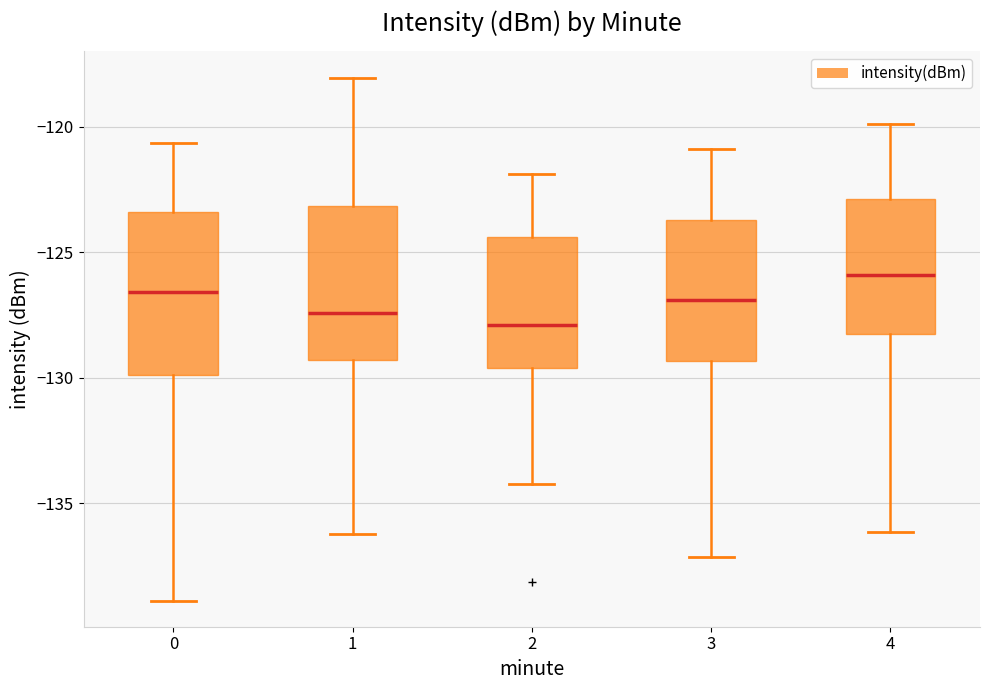

Reading left to right, transcribe this box plot: for each box, give where its median line is, the range the box spans, and where its two whiskers end, as read against the y-axis. The values are not printed on the chart, so give them approximately, as read against the axis.

0: median -126.5, box -130.0 to -123.5, whiskers -139.0 to -120.5
1: median -127.5, box -129.5 to -123.0, whiskers -136.0 to -118.0
2: median -128.0, box -129.5 to -124.5, whiskers -134.0 to -122.0
3: median -127.0, box -129.5 to -123.5, whiskers -137.0 to -121.0
4: median -126.0, box -128.5 to -123.0, whiskers -136.0 to -120.0